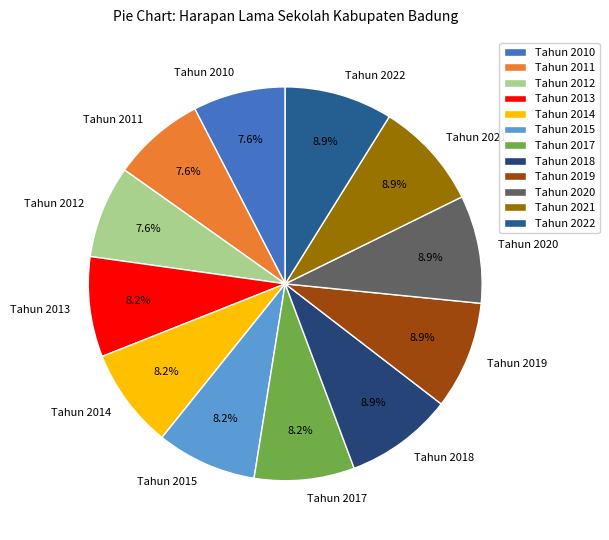

Does Tahun 2011 represent more than half of the total?

No